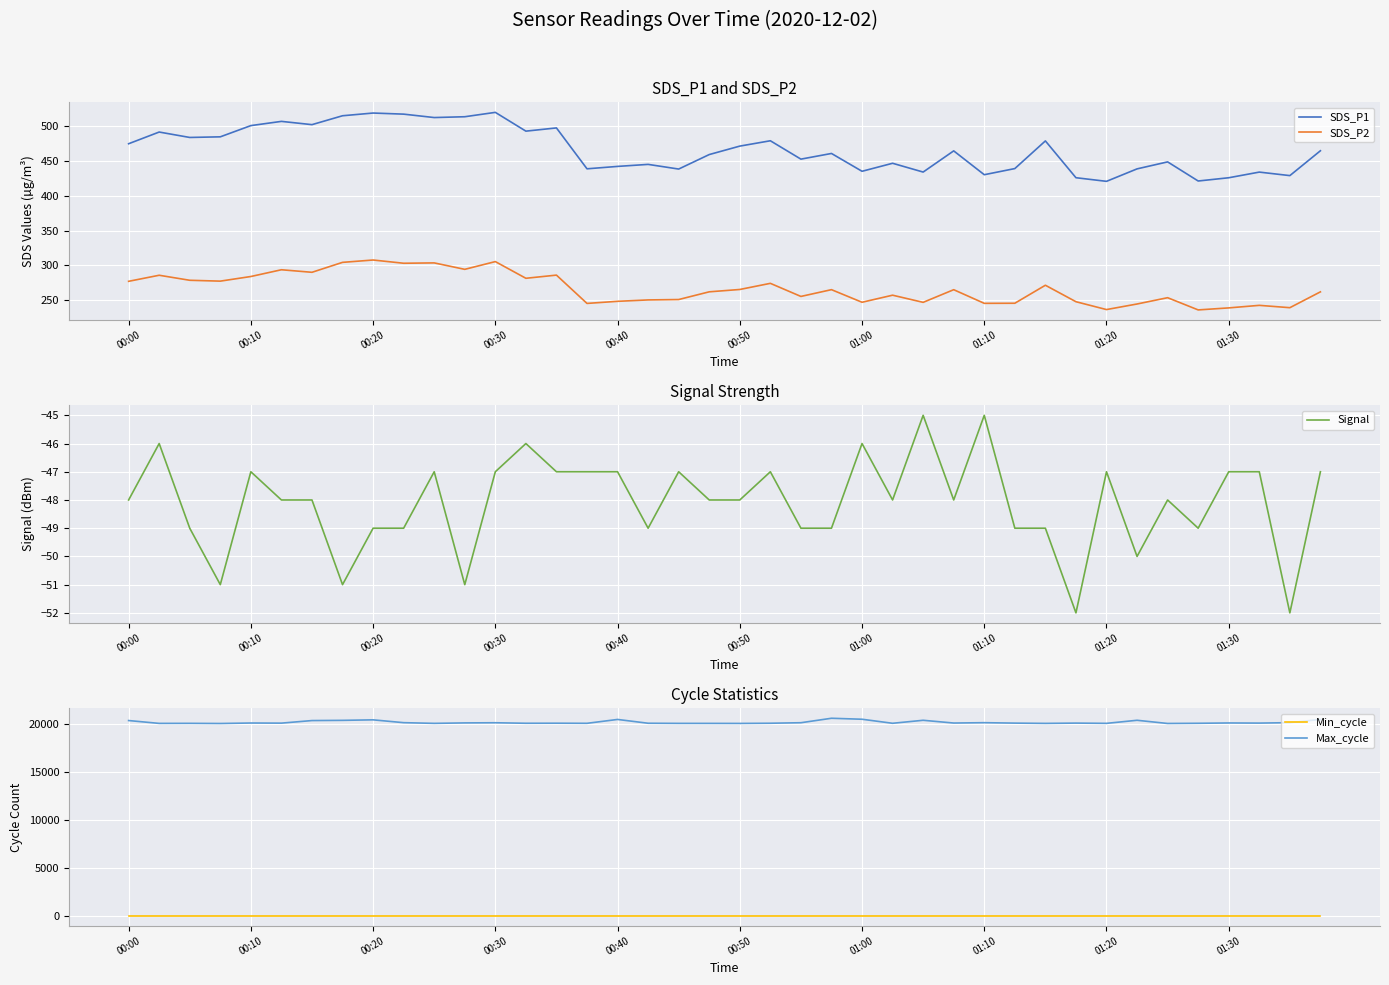

What is the difference between the second highest and second lowest values in the SDS_P1 series?

97.6